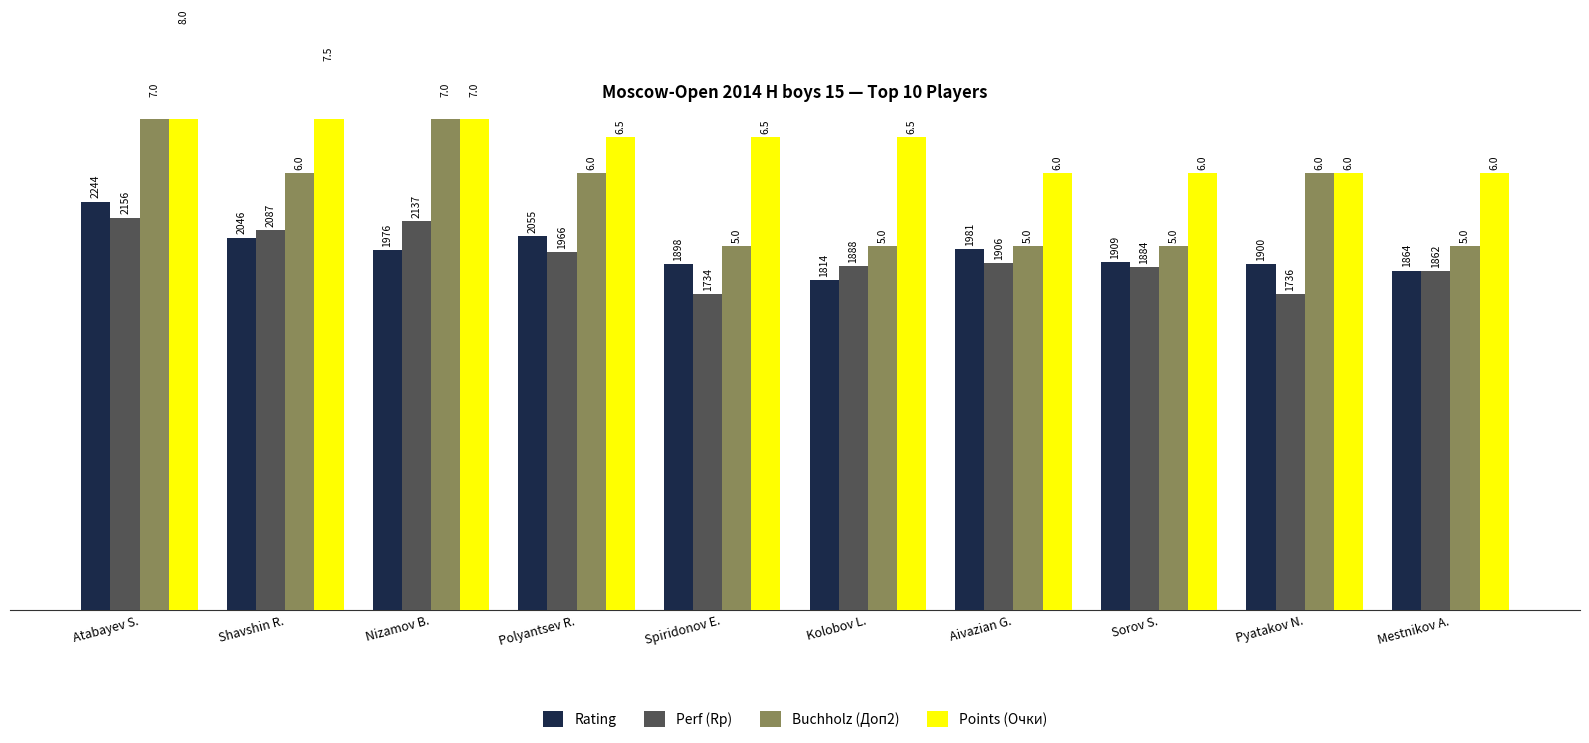

What position from the right is Atabayev S.?

10